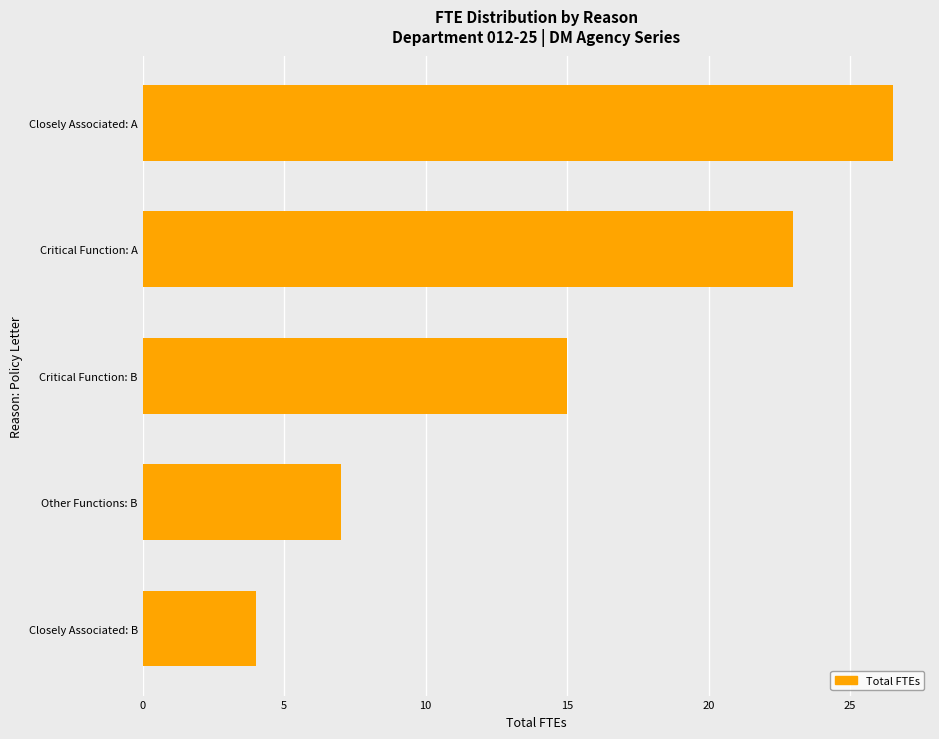

Which has a higher value, Critical Function: A or Critical Function: B?

Critical Function: A